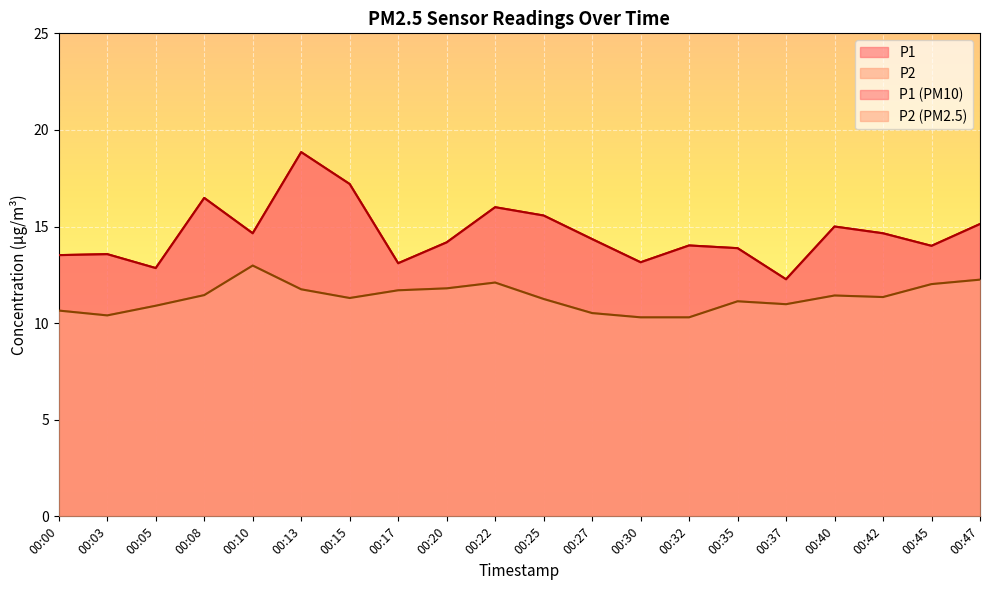

Between 00:08 and 00:13, which series saw the biggest shift?

P1